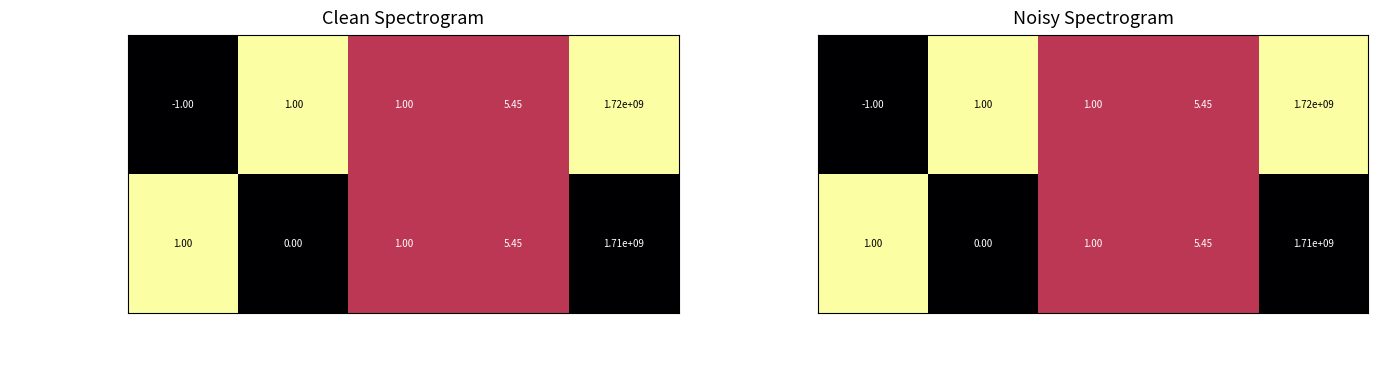

What is the difference between the 767760952f...(Ticket) values at direction and io_index?

1.0